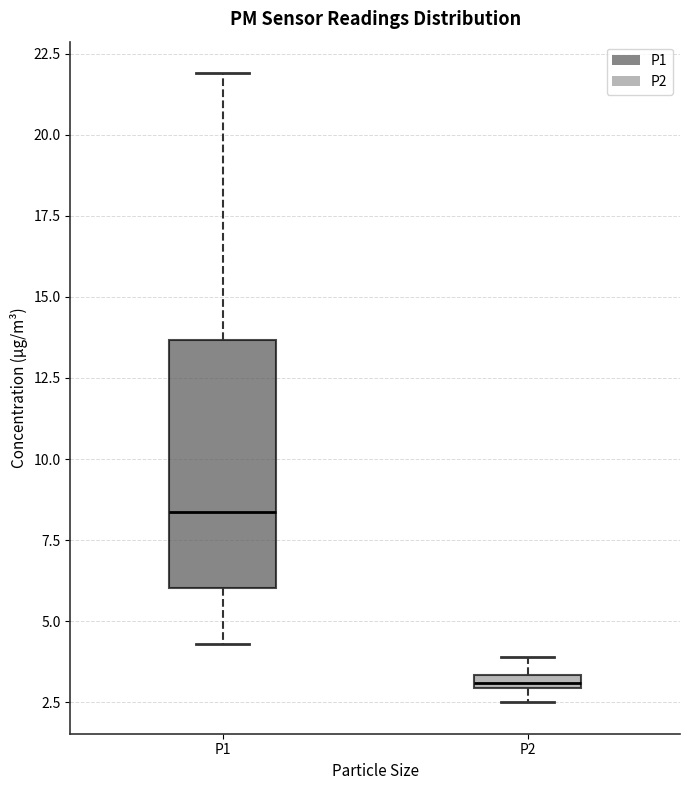

Which box is the tallest, from its lower edge to its upper edge?

P1